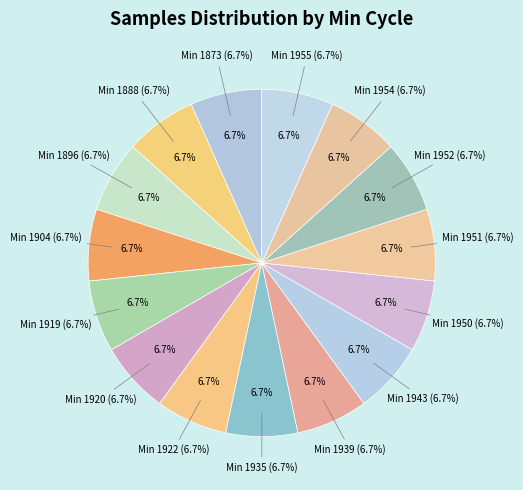

Is there a majority slice in this chart?

No